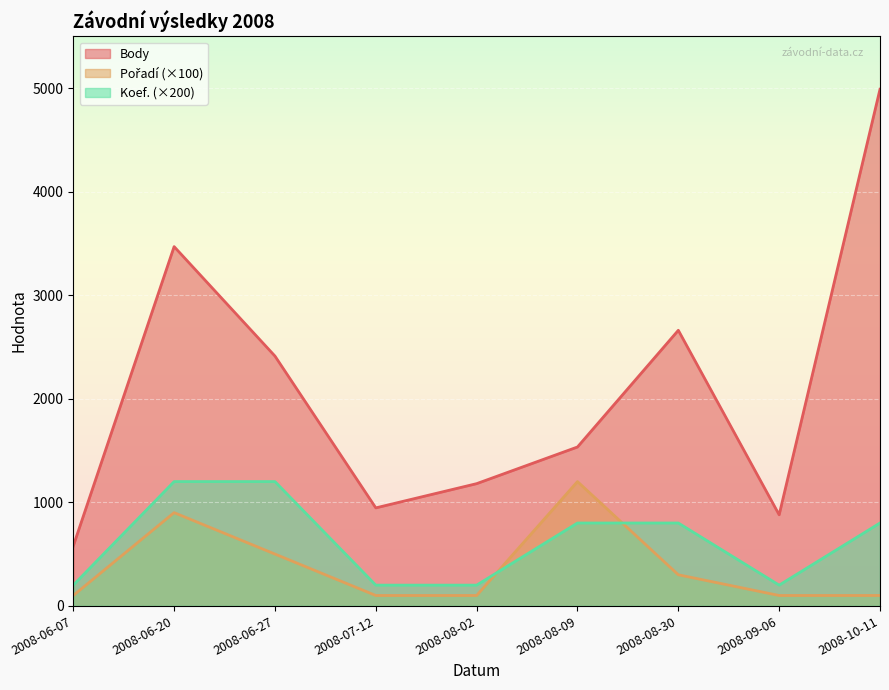

How many values in the Koef. series exceed 800?

2